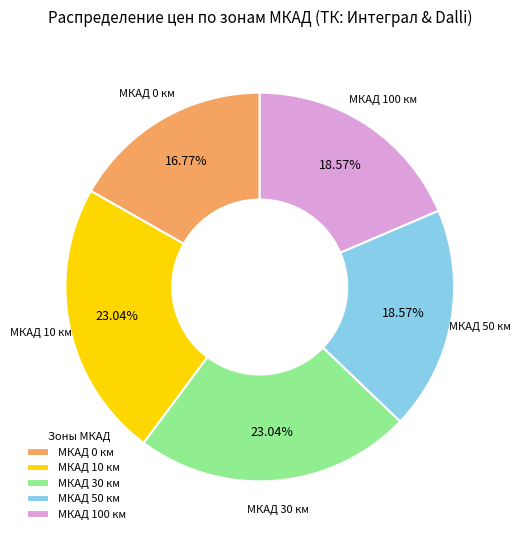

Is the sum of МКАД 30 км and МКАД 50 км greater than half?

No